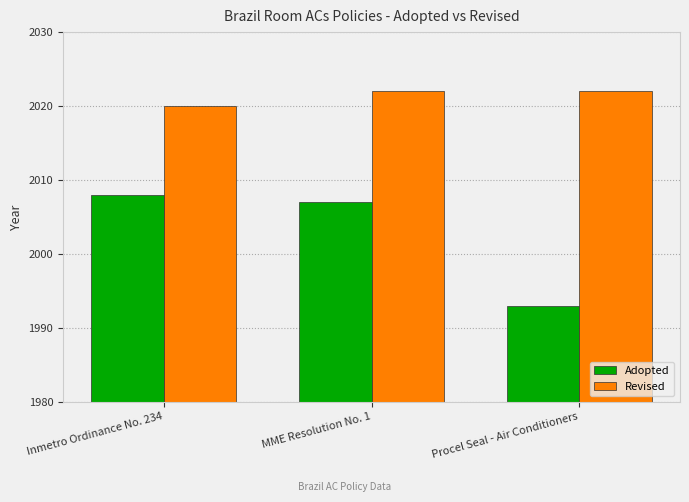

Rank the categories by Adopted value from lowest to highest.

Procel Seal - Air Conditioners, MME Resolution No. 1, Inmetro Ordinance No. 234